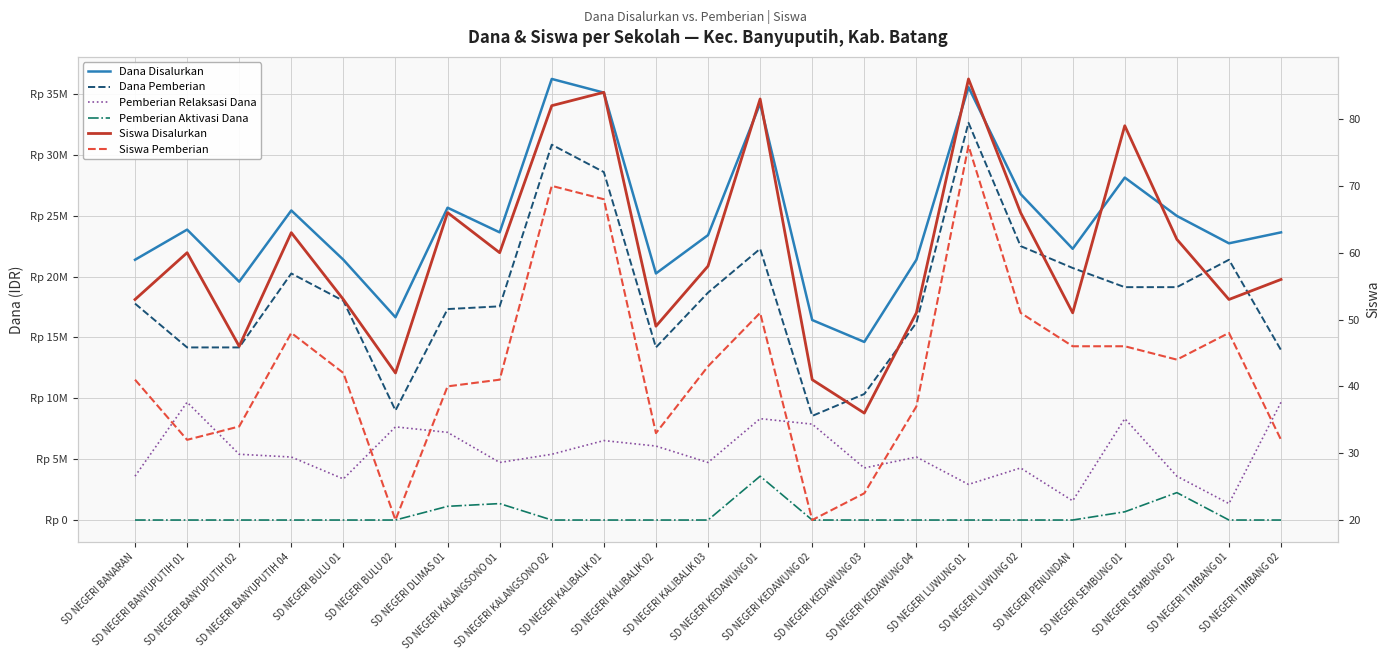

What is the greatest value displayed?

36225000